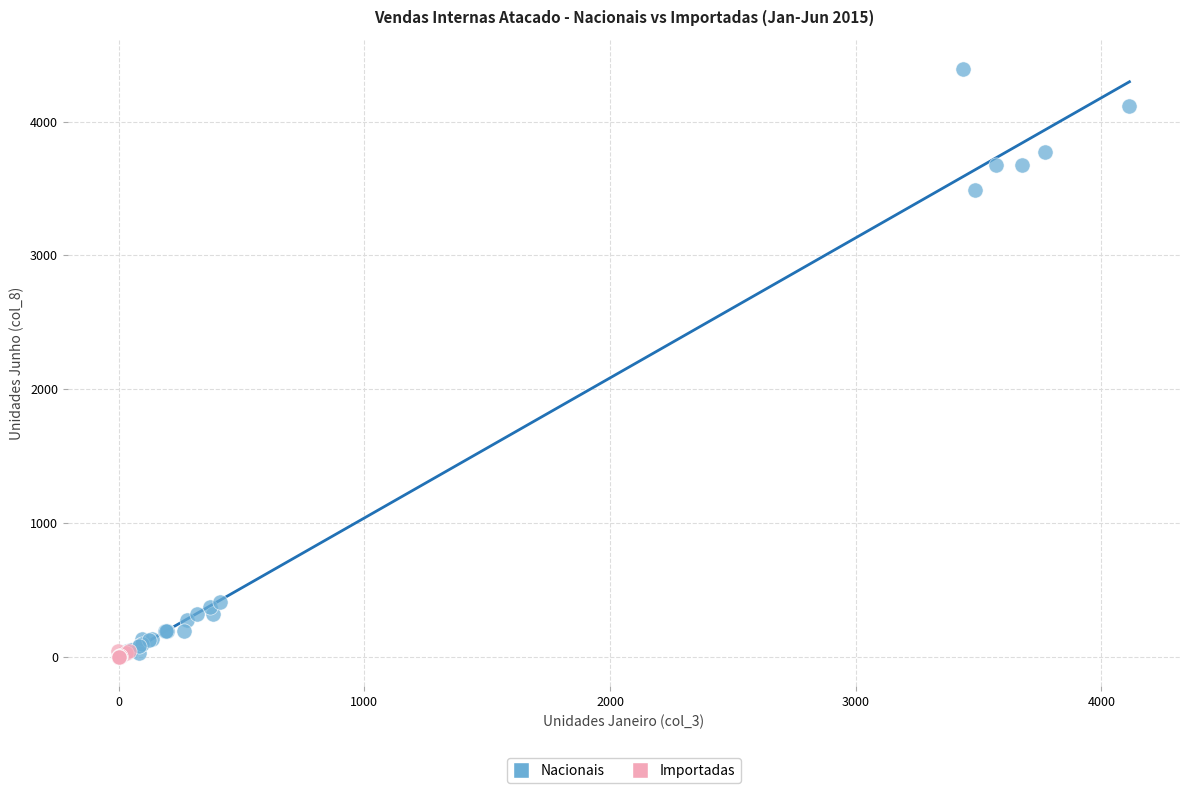

Which series has the largest Y range (max minus min)?

Nacionais